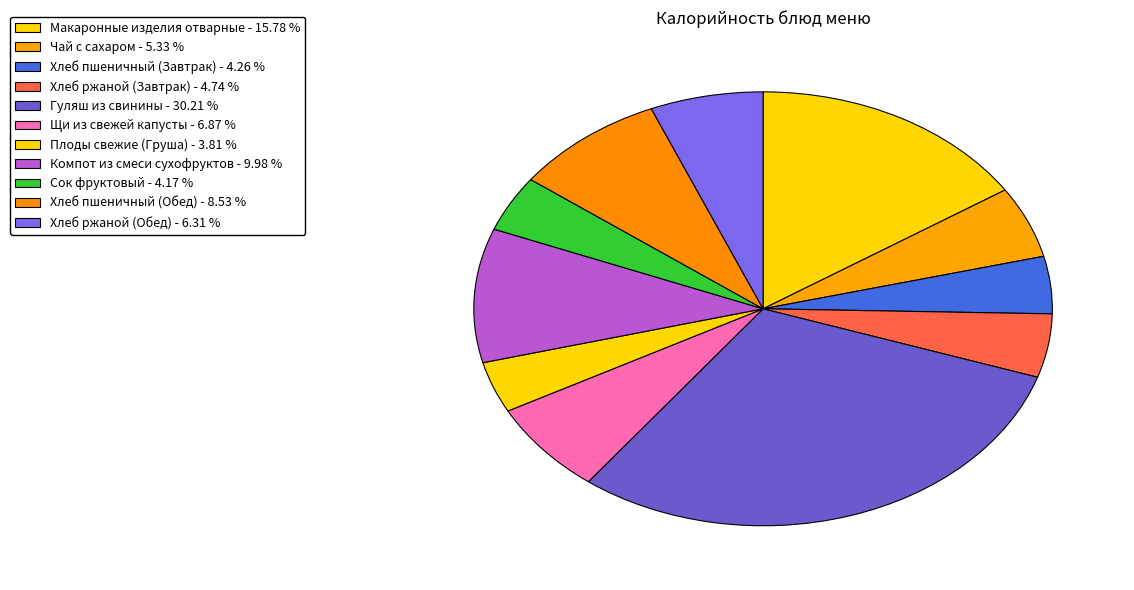

How many segments does this pie chart have?

11